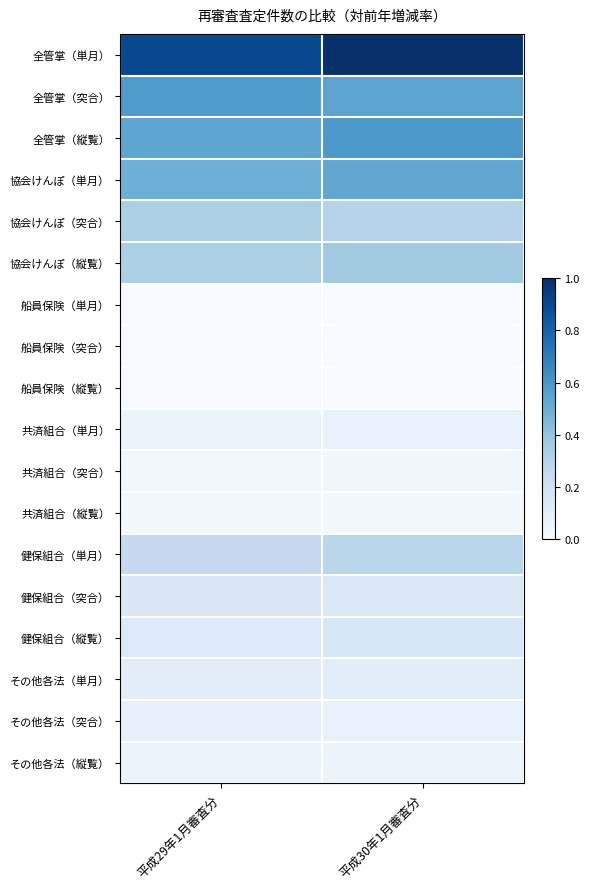

Which series has the largest total across all categories?

全管掌（単月）